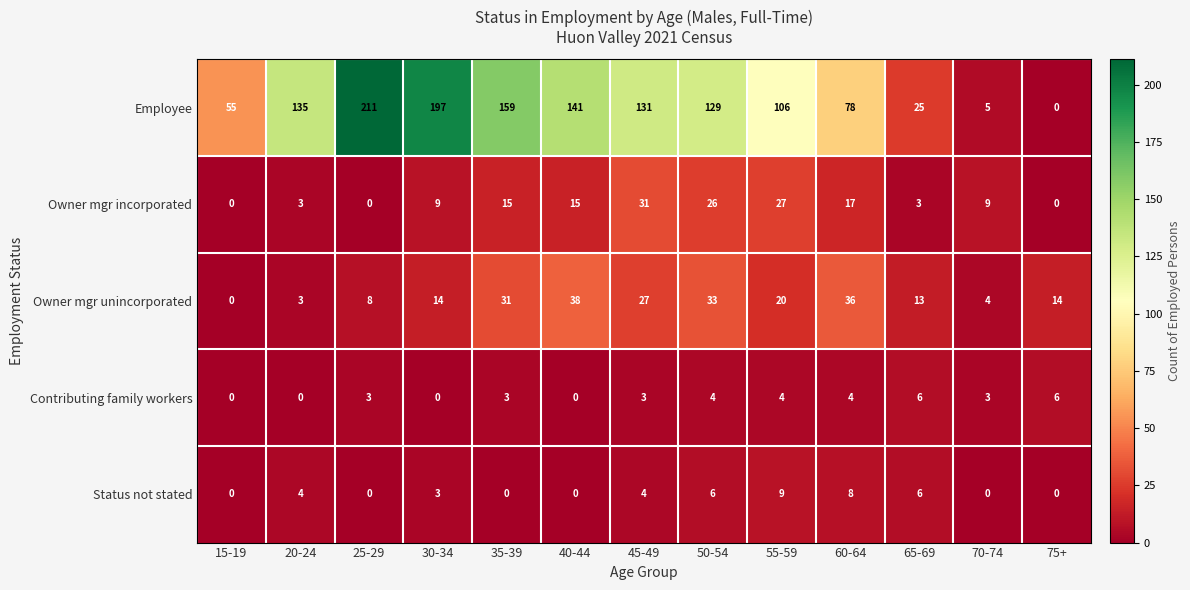

Rank the series by their maximum value, from highest to lowest.

Employee, Owner mgr unincorporated, Owner mgr incorporated, Status not stated, Contributing family workers